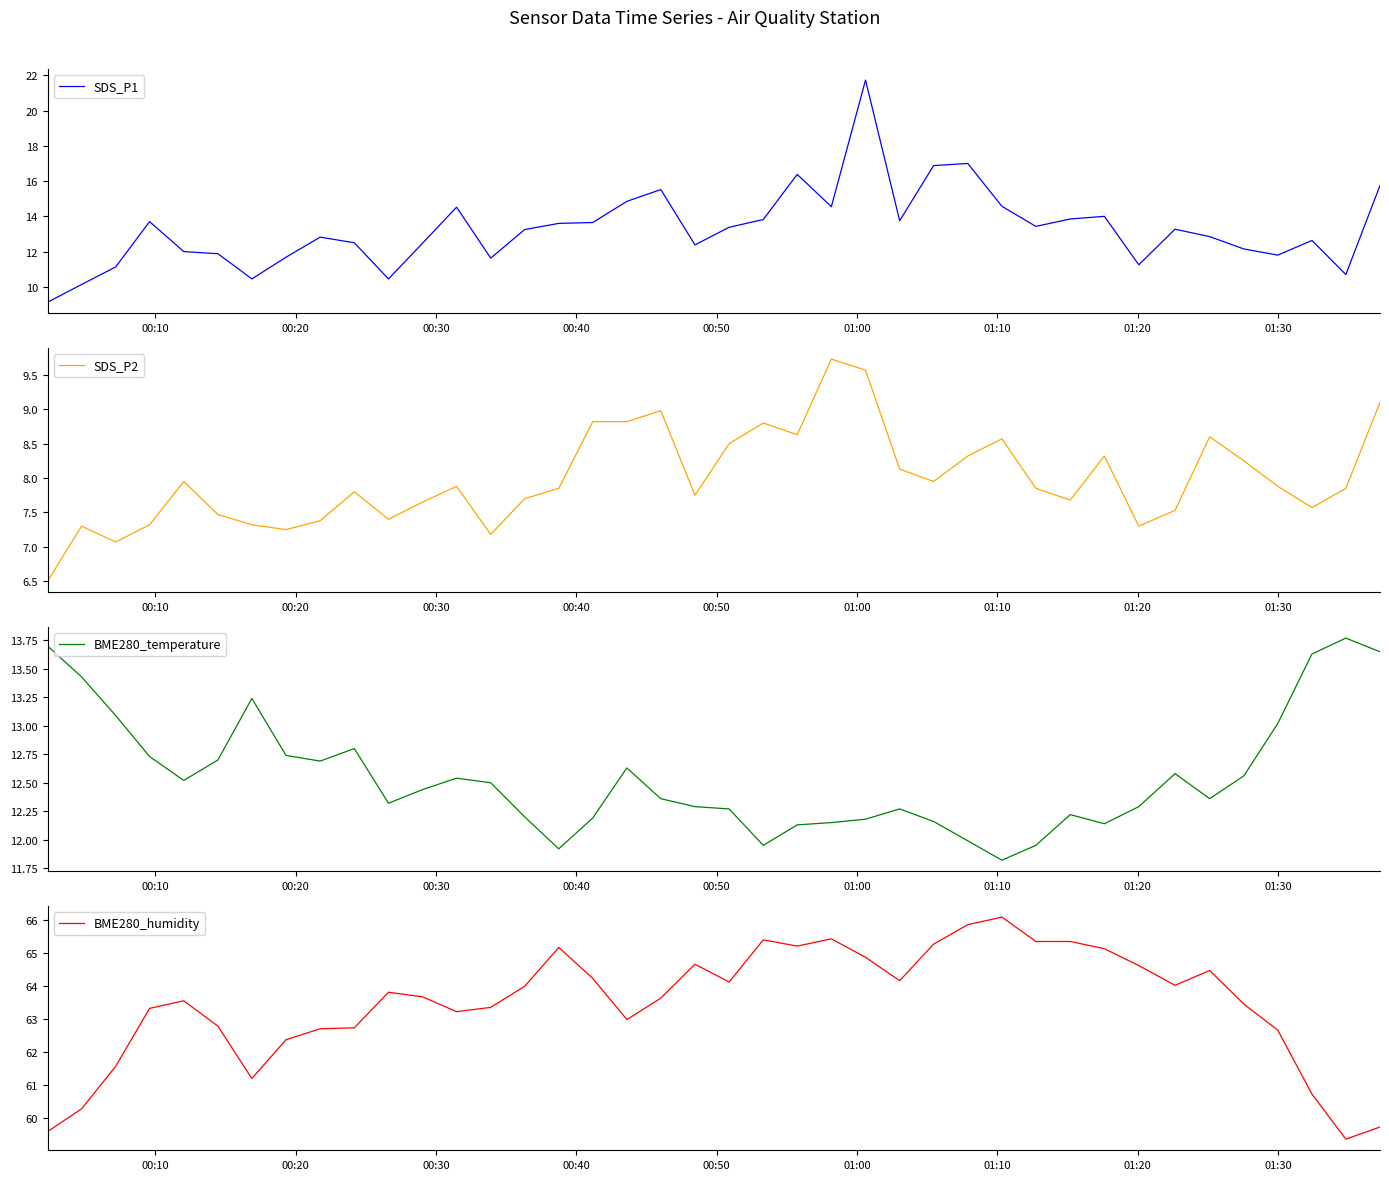

Which series has the widest spread of values?

SDS_P1